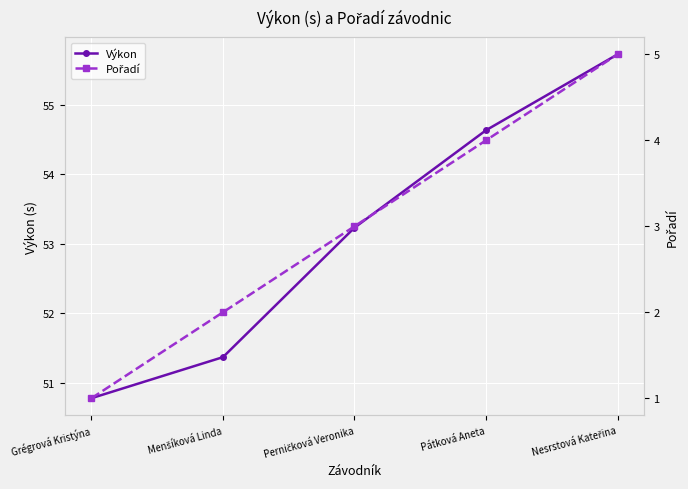

What is the difference between the Pořadí values at Grégrová Kristýna and Menšíková Linda?

1.0